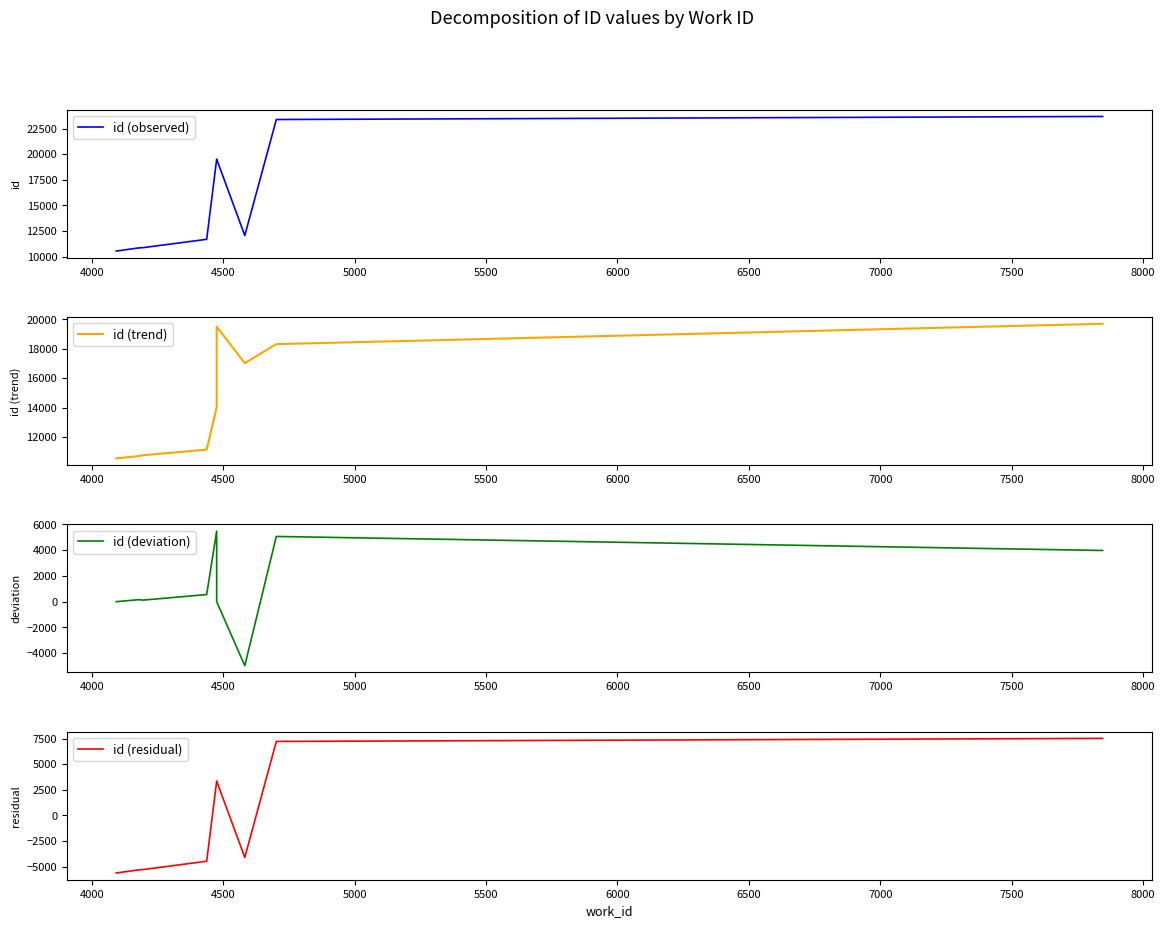

How many series are shown in this chart?

4